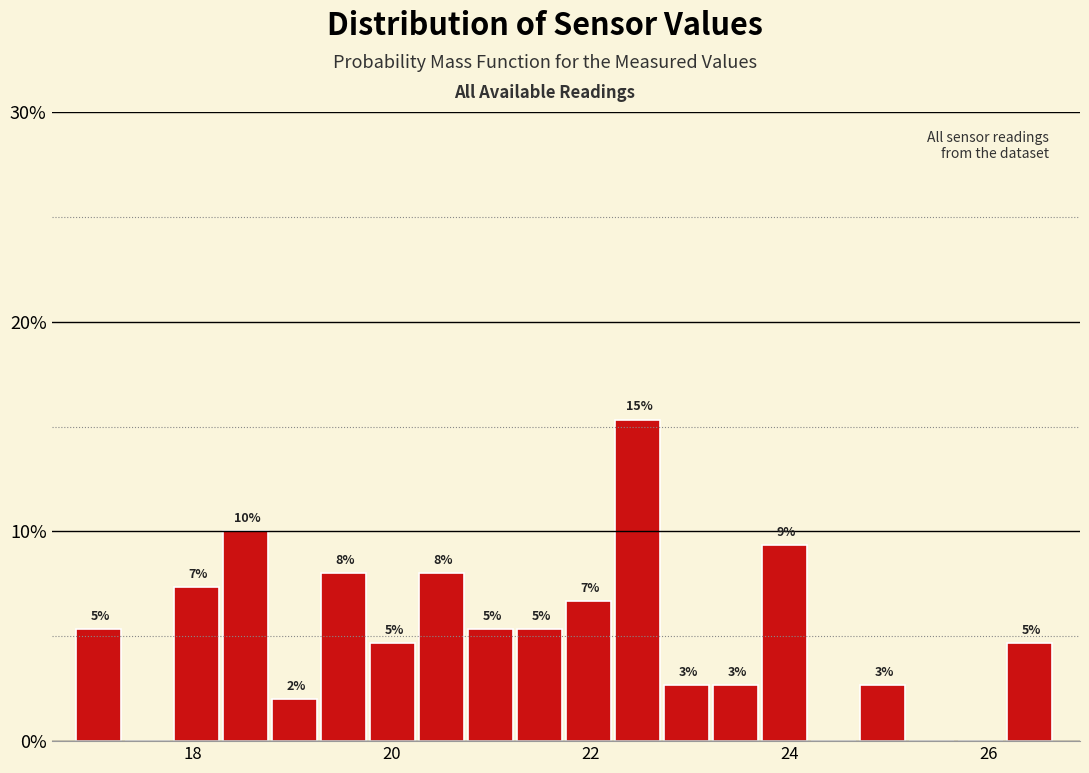

Around what value on the x-axis is the tallest bar? Give the approximate position of its centre, as read against the axis.

22.4